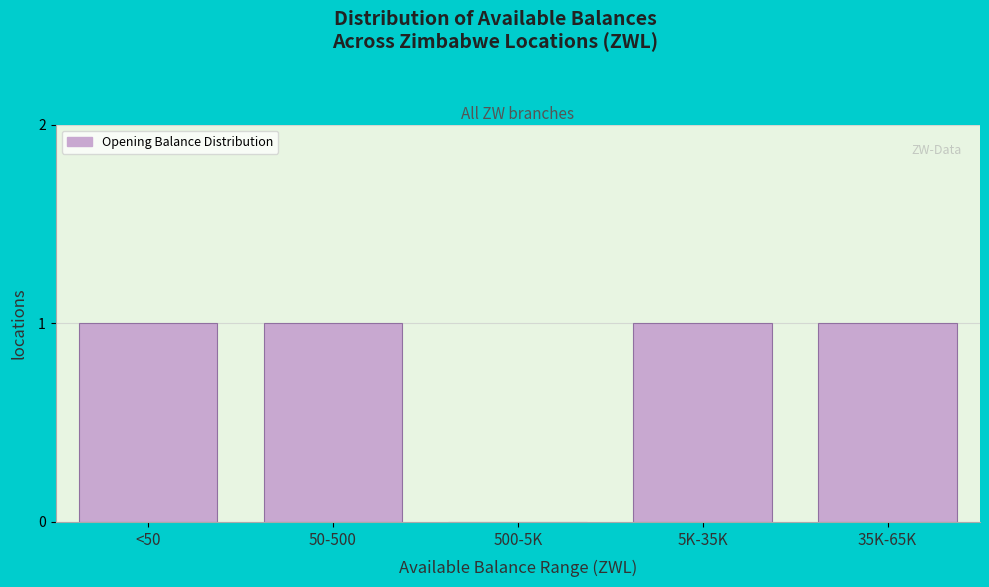

Reading left to right, what are all the values shown in this chart?

<50=1	50-500=1	500-5K=0	5K-35K=1	35K-65K=1